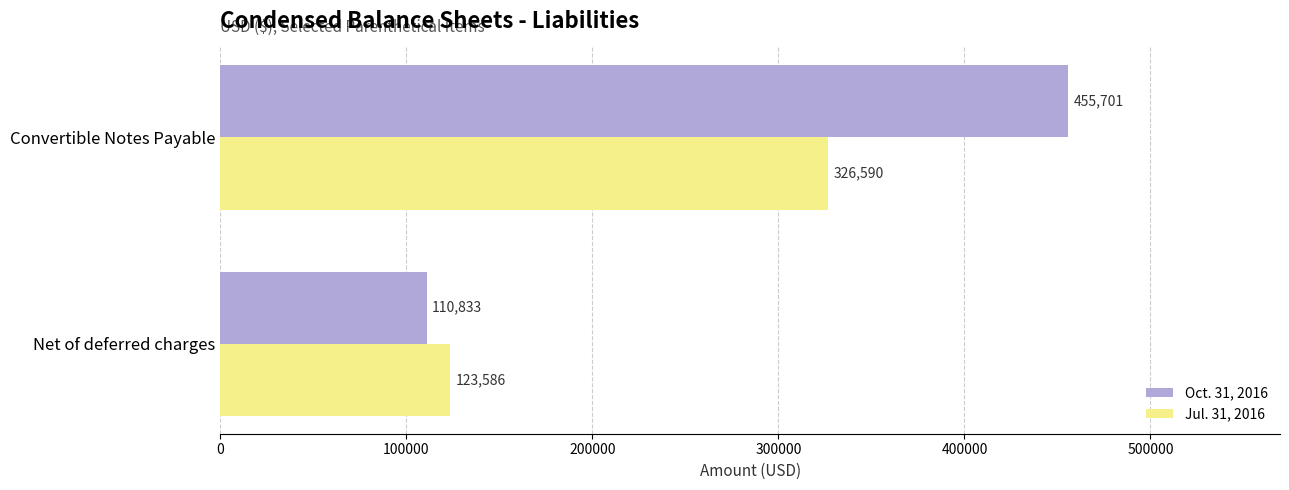

The Jul. 31, 2016 series shows 191679 at Net of deferred charges. True or false?

False